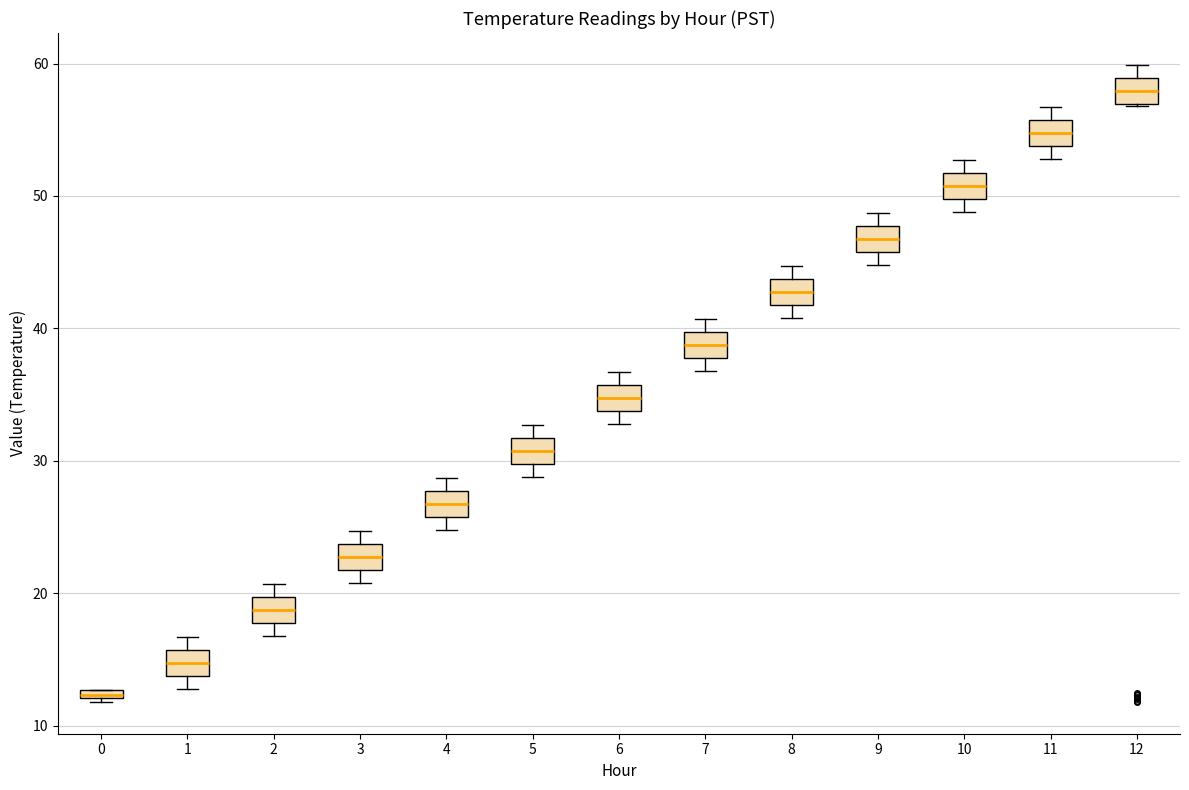

Where does the median line of the box at x = 2 sit on the y-axis? The values are not printed on the chart, so give them approximately, as read against the axis.

19